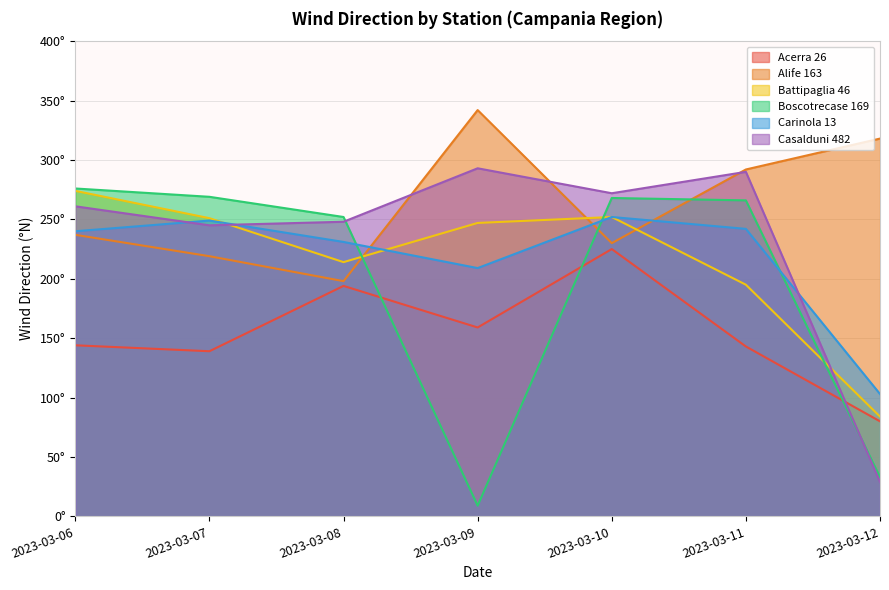

Which category has the highest value across all series?

2023-03-09